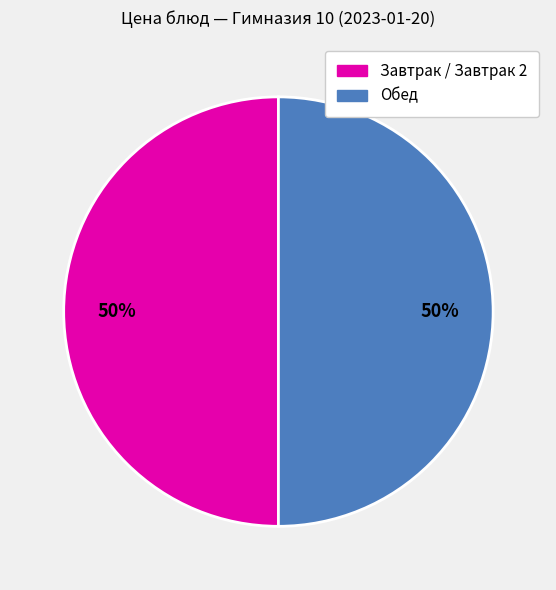

To the nearest percent, what is the average slice percentage?

50%